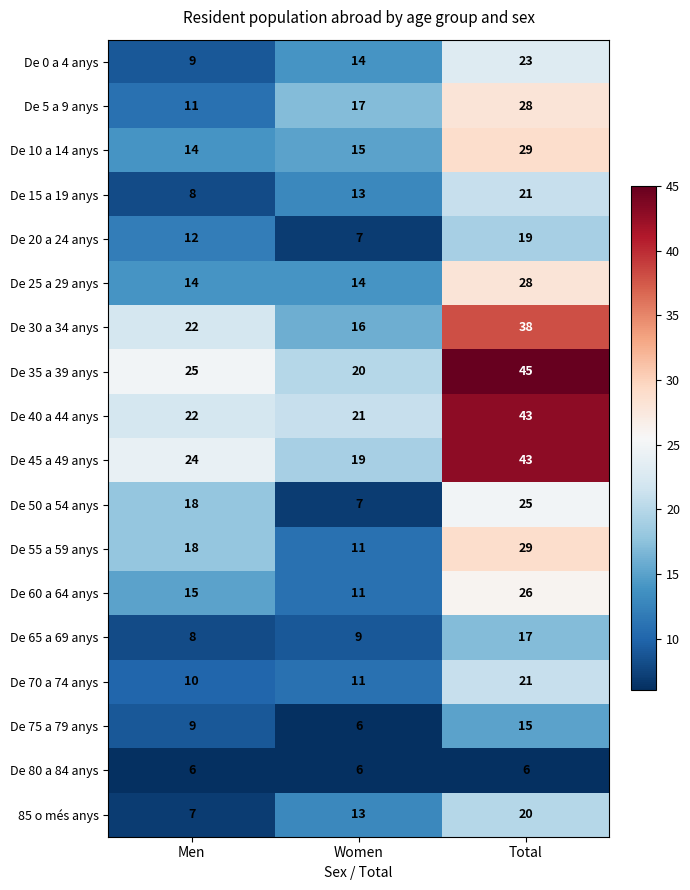

What is the spread (max minus min) of values at Women?

15